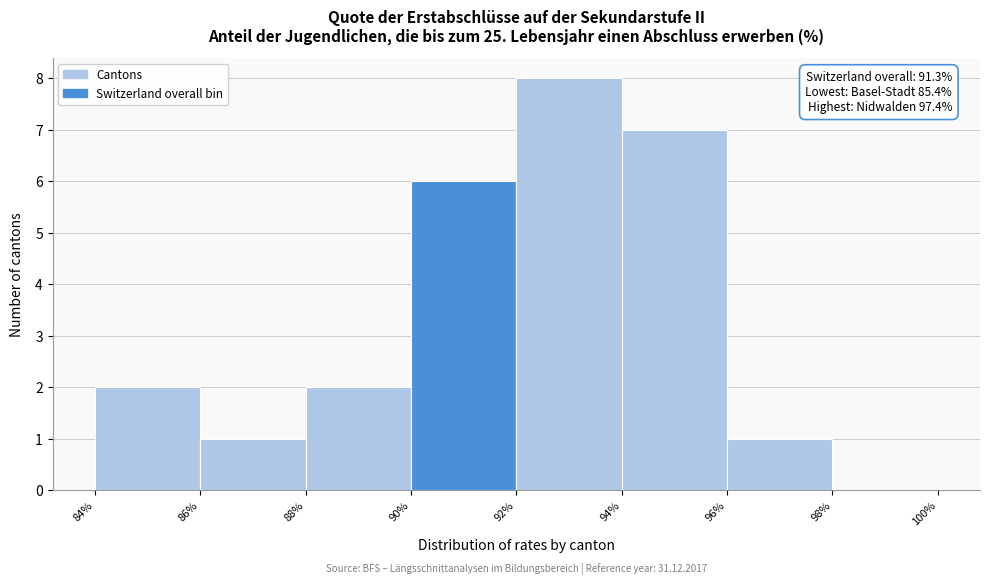

Which range on the x-axis has the tallest bar?

92% to 94%